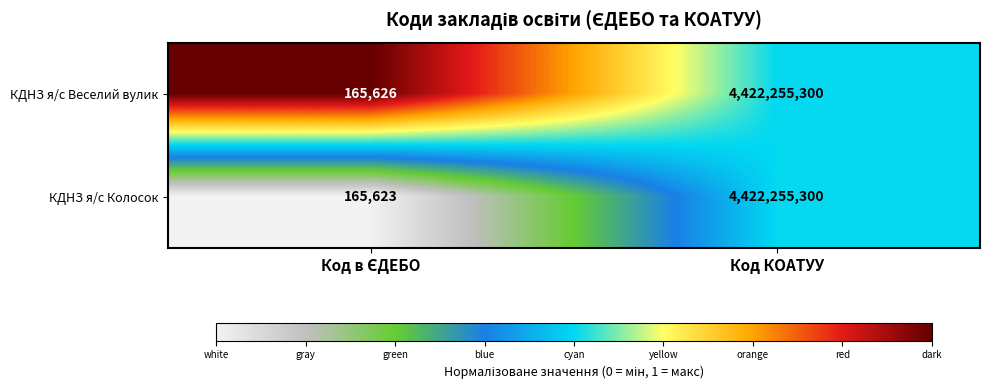

Which series has the largest range (max minus min)?

КДНЗ я/с Колосок